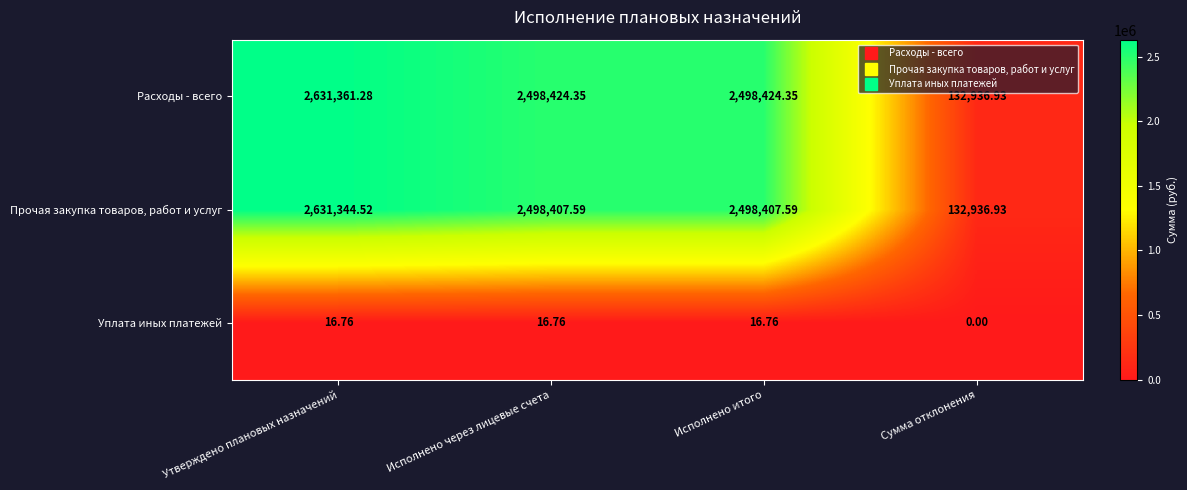

Which label corresponds to the smallest value in the chart?

Сумма отклонения